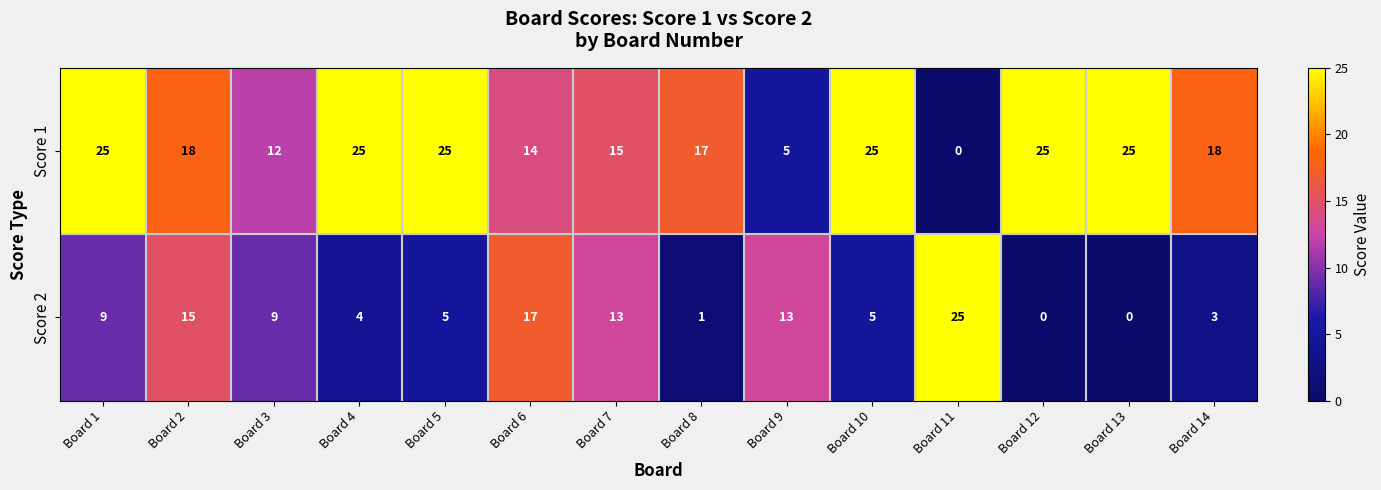

Reading left to right, extract all data points from this chart.

Score 1: Board 1=25	Board 2=18	Board 3=12	Board 4=25	Board 5=25	Board 6=14	Board 7=15	Board 8=17	Board 9=5	Board 10=25	Board 11=0	Board 12=25	Board 13=25	Board 14=18
Score 2: Board 1=9	Board 2=15	Board 3=9	Board 4=4	Board 5=5	Board 6=17	Board 7=13	Board 8=1	Board 9=13	Board 10=5	Board 11=25	Board 12=0	Board 13=0	Board 14=3